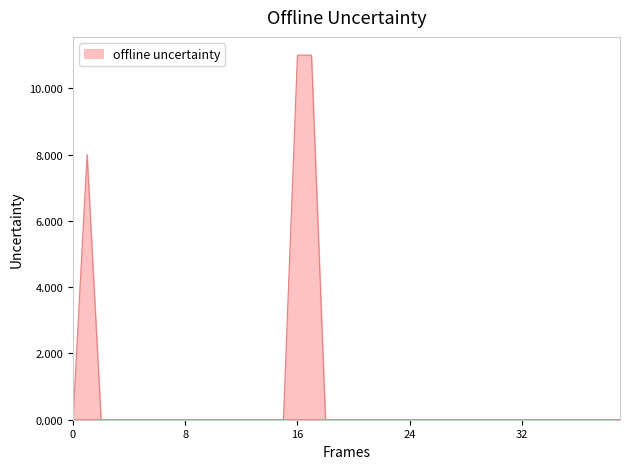

True or false: Class of 2024 Completed and Class of 2024 Submitted intersect in this chart.

False